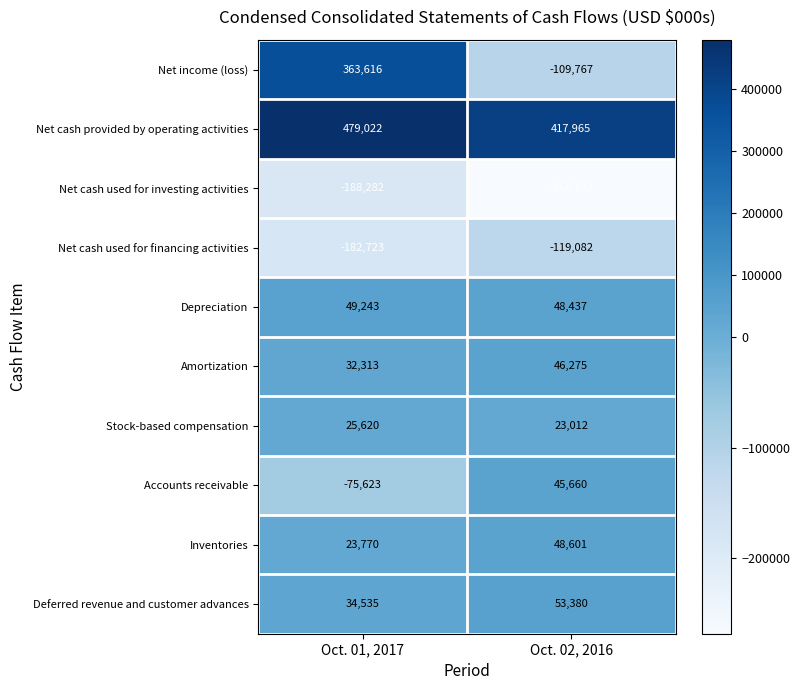

Reading left to right, transcribe all the data shown in this chart.

Net income (loss): Oct. 01, 2017=363616	Oct. 02, 2016=-109767
Net cash provided by operating activities: Oct. 01, 2017=479022	Oct. 02, 2016=417965
Net cash used for investing activities: Oct. 01, 2017=-188282	Oct. 02, 2016=-268132
Net cash used for financing activities: Oct. 01, 2017=-182723	Oct. 02, 2016=-119082
Depreciation: Oct. 01, 2017=49243	Oct. 02, 2016=48437
Amortization: Oct. 01, 2017=32313	Oct. 02, 2016=46275
Stock-based compensation: Oct. 01, 2017=25620	Oct. 02, 2016=23012
Accounts receivable: Oct. 01, 2017=-75623	Oct. 02, 2016=45660
Inventories: Oct. 01, 2017=23770	Oct. 02, 2016=48601
Deferred revenue and customer advances: Oct. 01, 2017=34535	Oct. 02, 2016=53380